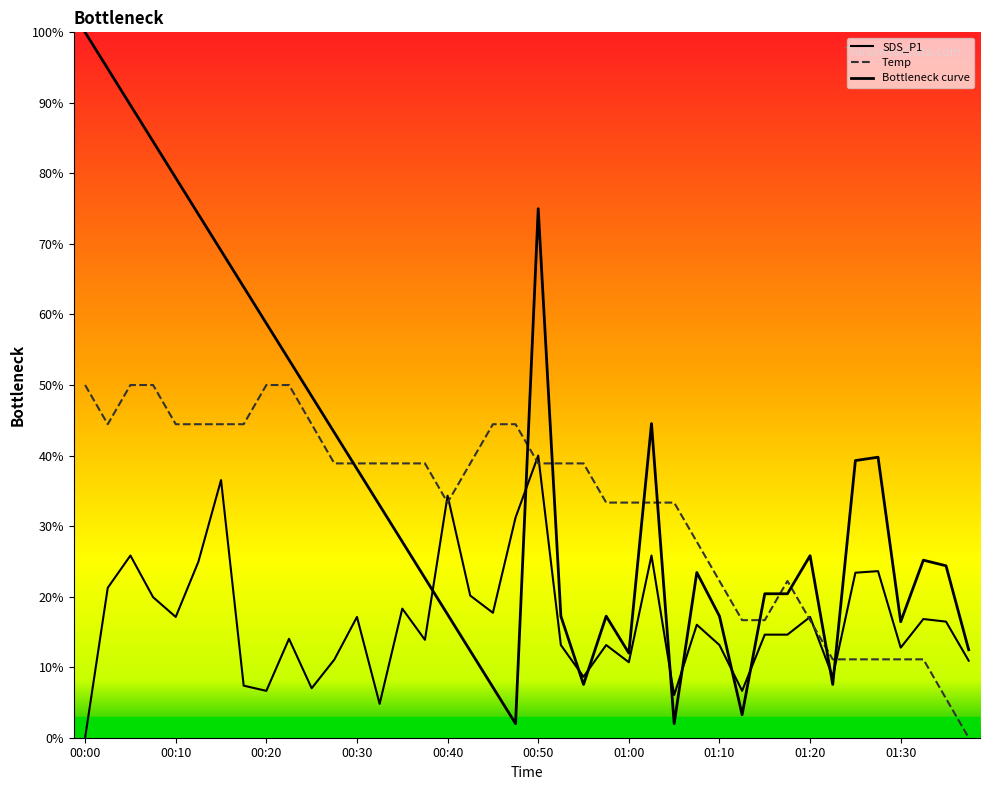

What position from the left is 00:15?

7